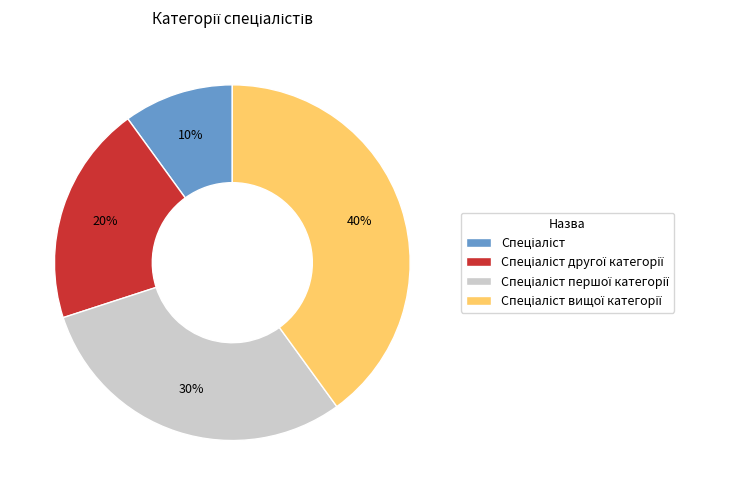

To the nearest percent, what is the average slice percentage?

25%